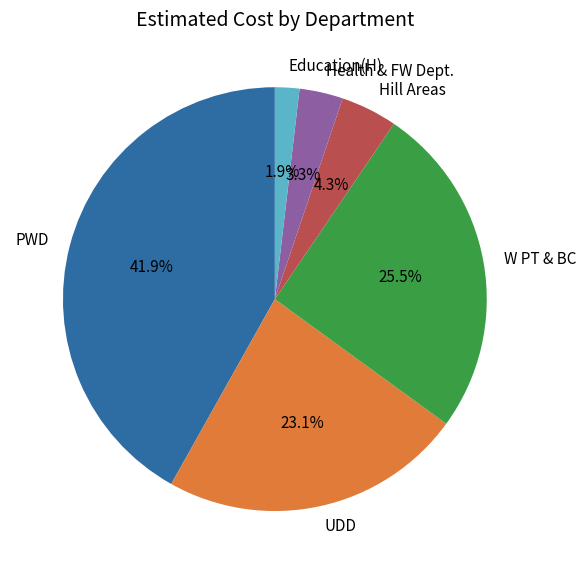

What is the smallest slice in the pie chart?

Education(H)